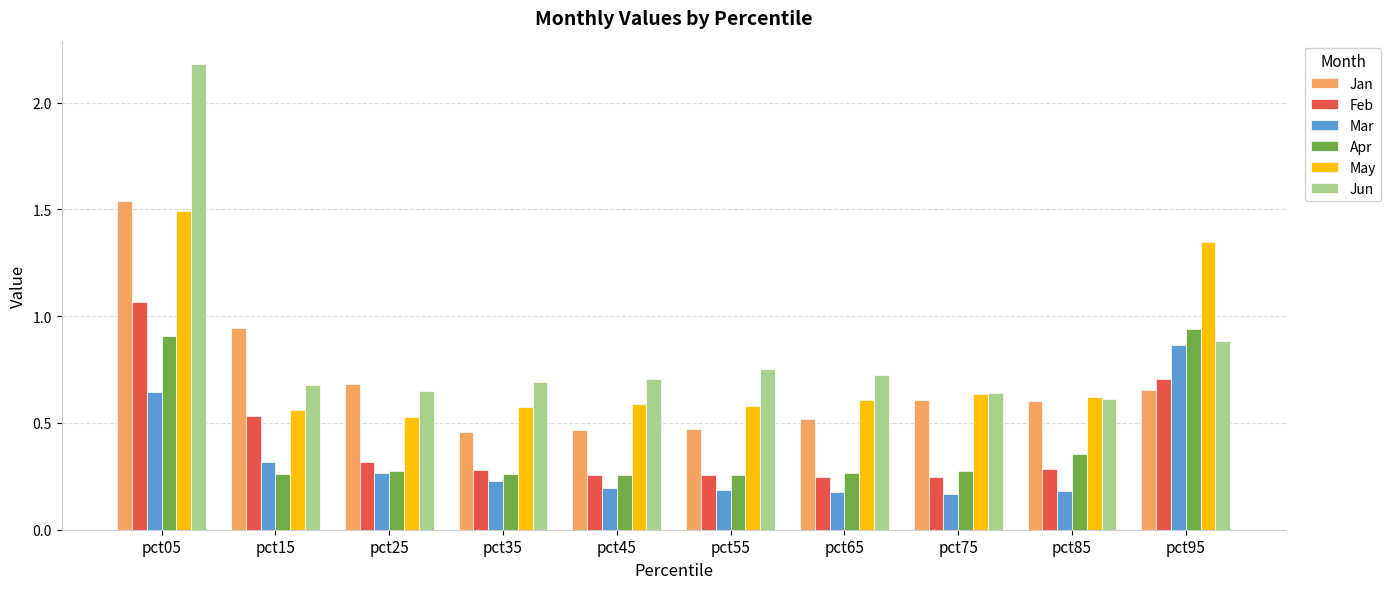

How many bars are there in total?

60